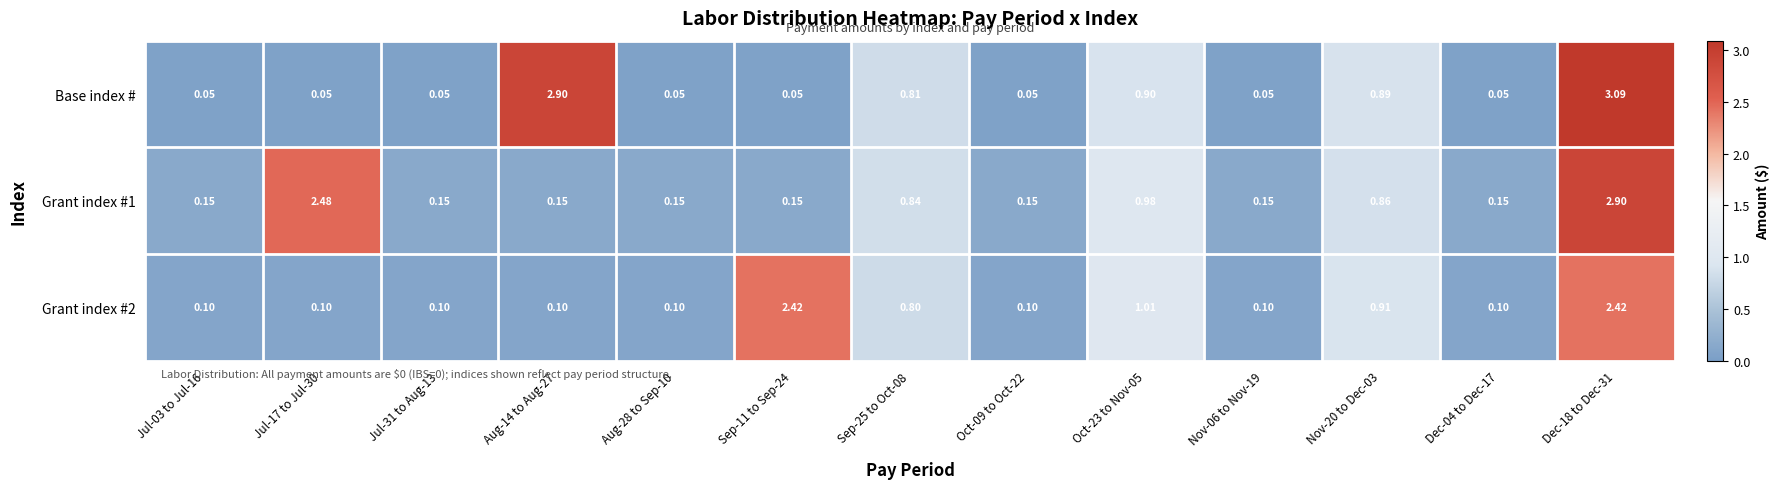

At how many categories does at least one series exceed 1?

5